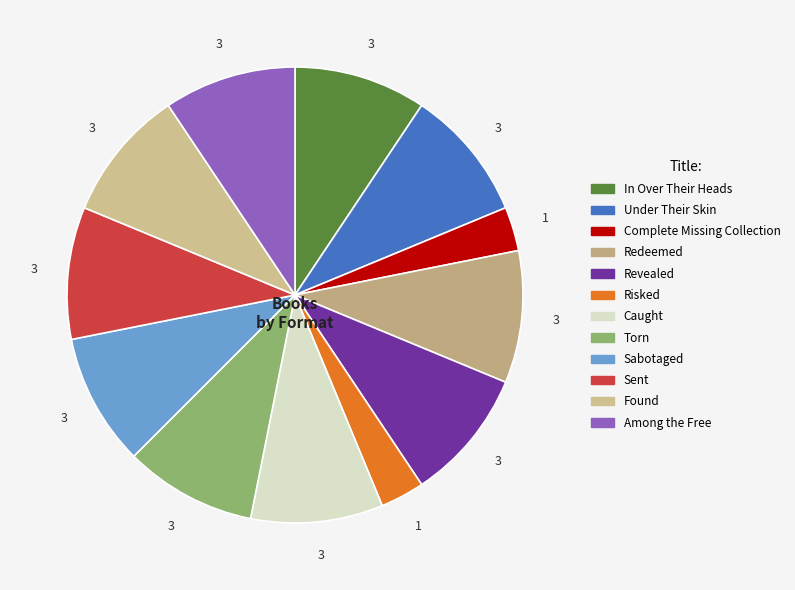

What percentage do Sent and Caught together represent?

18.8%